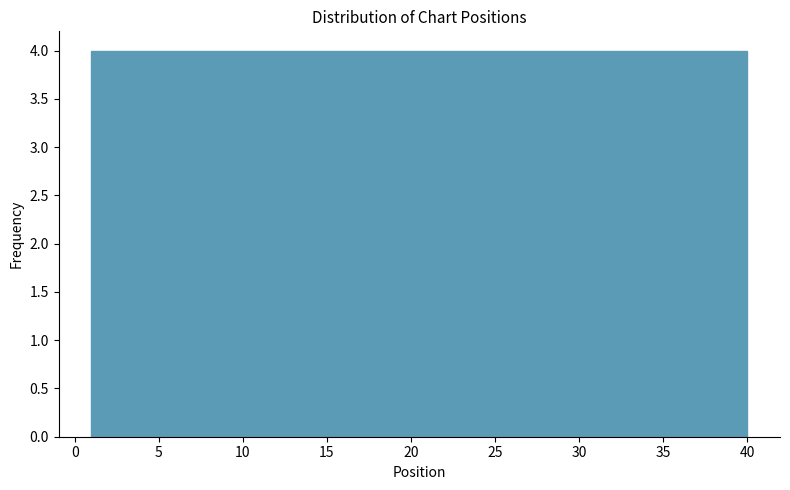

How tall is the bar that spans 36.1 to 40.0 on the x-axis? Neither the bar edges nor the heights are printed on the chart, so give them approximately, as read against the axes.

4